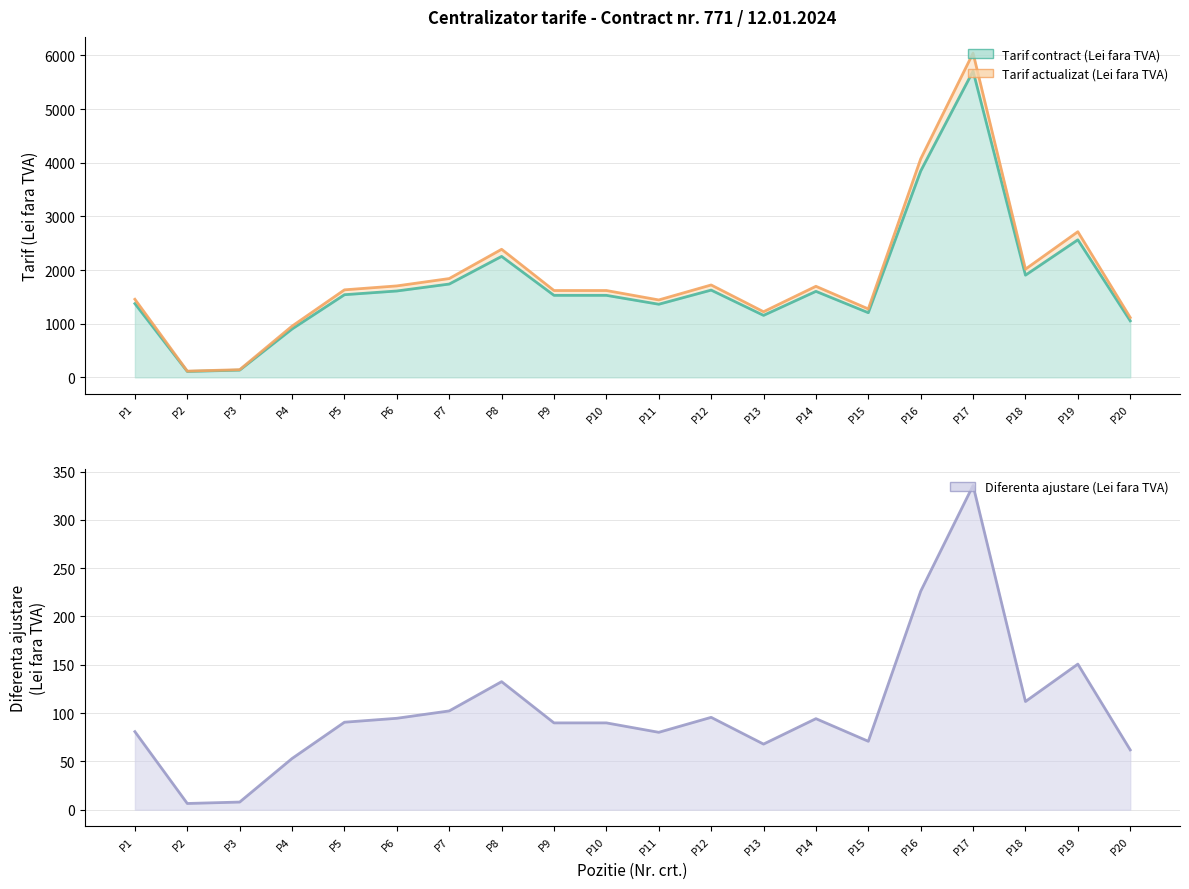

Where is the first local maximum?

P8